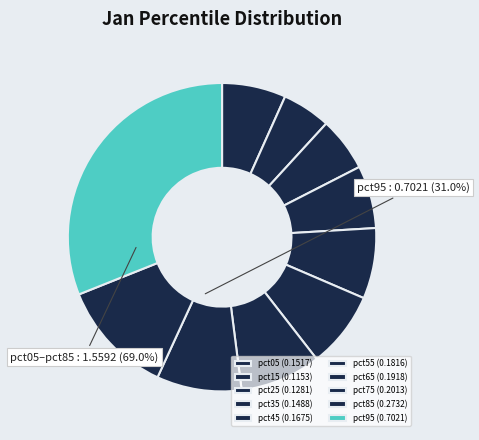

Is there any slice that represents more than half of the pie?

No